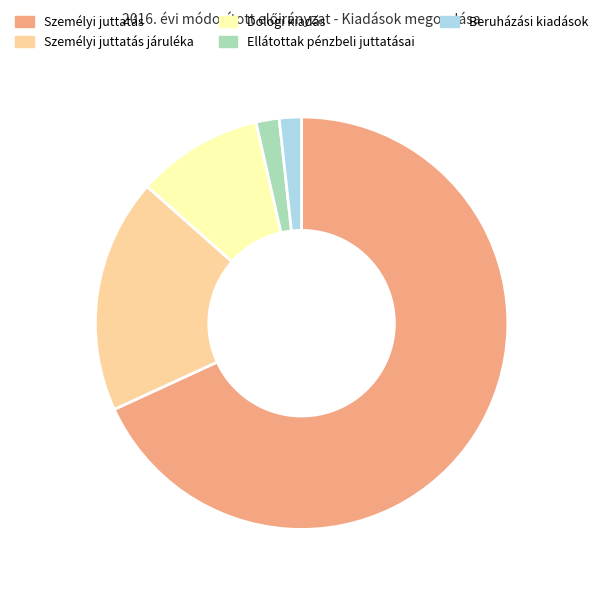

The Személyi juttatás slice represents 78% of the pie. True or false?

False